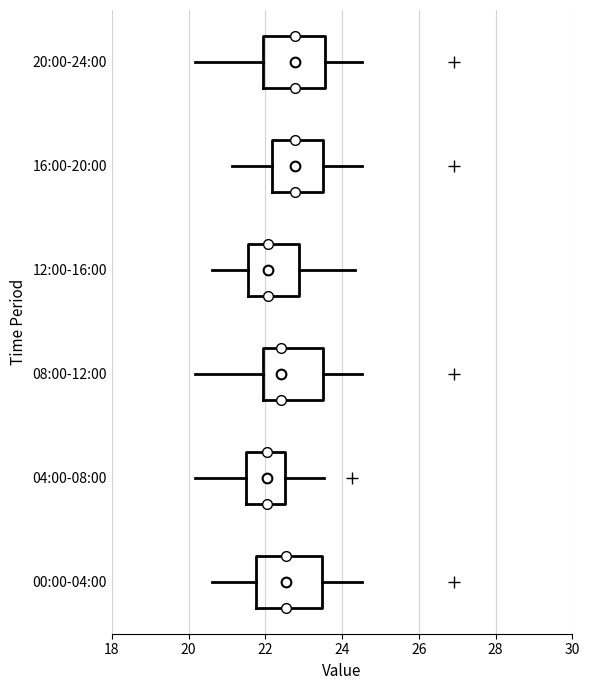

Reading bottom to top, read every box against the x-axis: the position of its median line, the range the box covers, and the ends of its whiskers. The values are not printed on the chart, so give them approximately, as read against the axis.

00:00-04:00: median 22.6, box 21.8 to 23.4, whiskers 20.6 to 24.6
04:00-08:00: median 22.0, box 21.4 to 22.6, whiskers 20.2 to 23.6
08:00-12:00: median 22.4, box 22.0 to 23.4, whiskers 20.2 to 24.6
12:00-16:00: median 22.0, box 21.6 to 22.8, whiskers 20.6 to 24.4
16:00-20:00: median 22.8, box 22.2 to 23.4, whiskers 21.2 to 24.6
20:00-24:00: median 22.8, box 22.0 to 23.6, whiskers 20.2 to 24.6